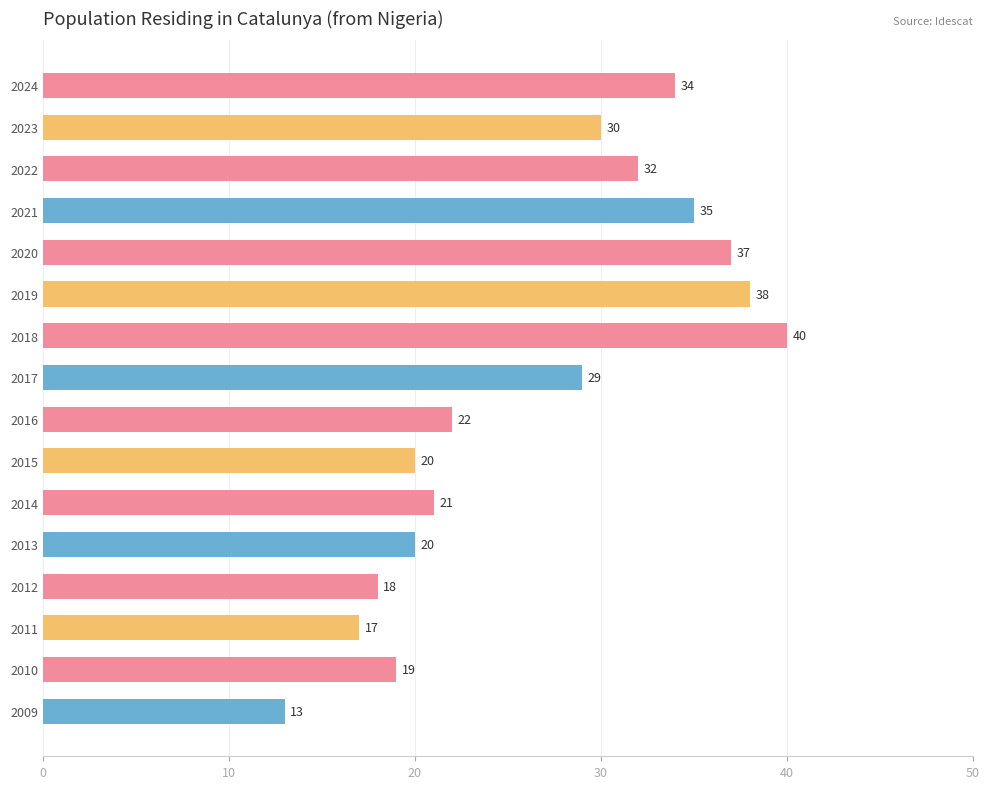

Reading top to bottom, list all the values displayed in this chart.

34	30	32	35	37	38	40	29	22	20	21	20	18	17	19	13